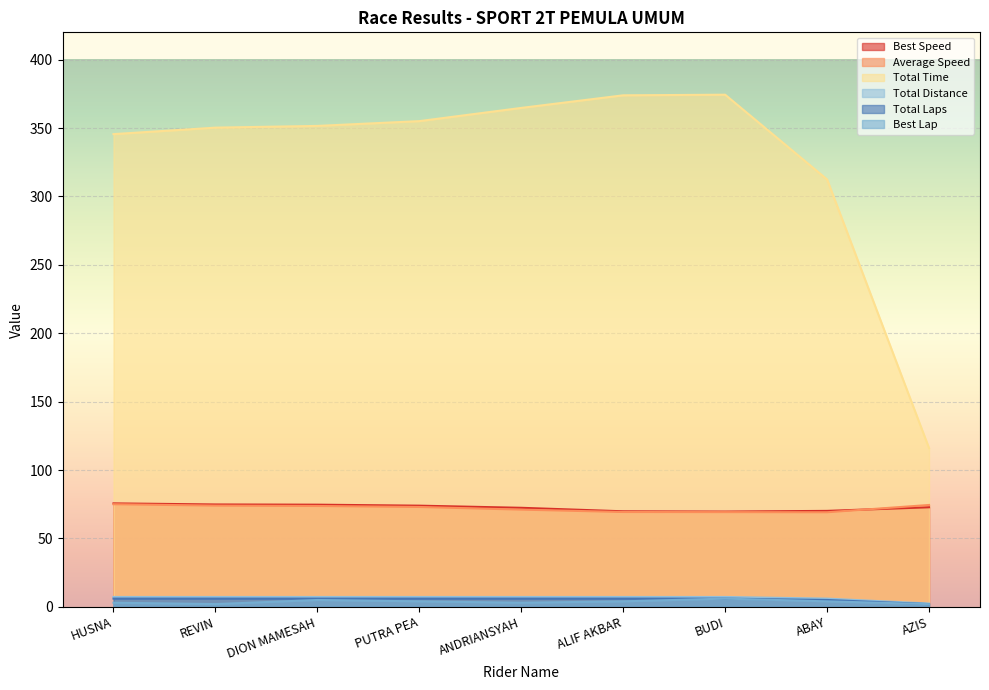

Between HUSNA and PUTRA PEA, which is larger?

HUSNA